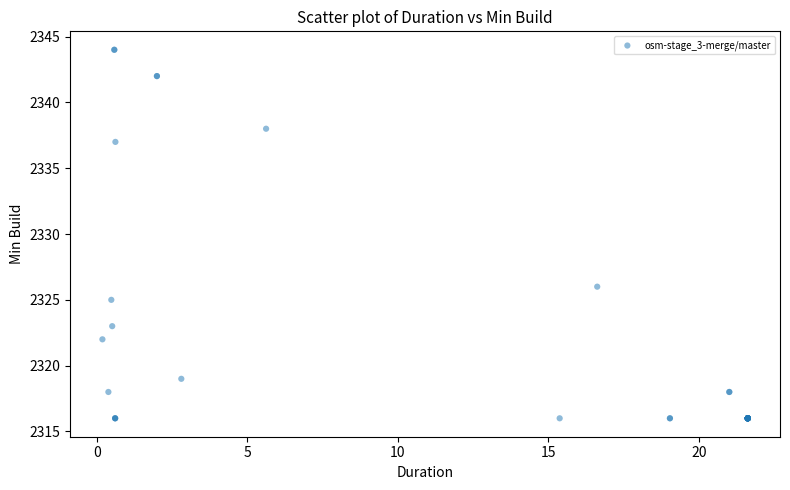

What Y value in the scatter plot is closest to 2330?

2326